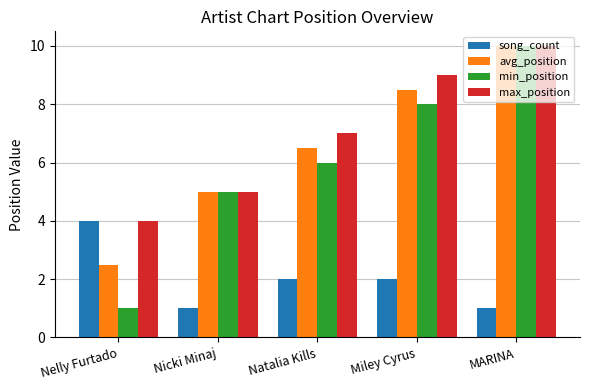

Is the value of min_position at Nelly Furtado greater than the value of max_position at Nelly Furtado?

No